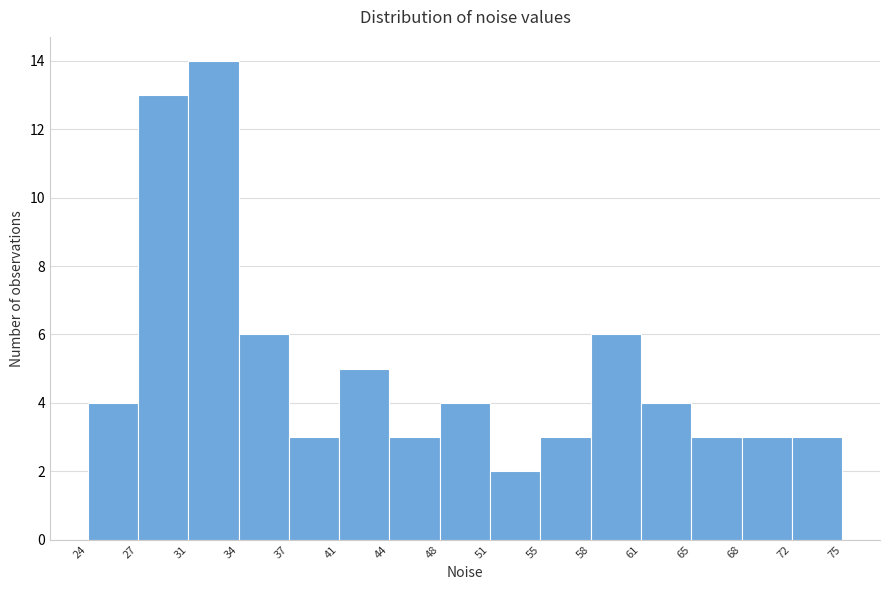

Which range on the x-axis has the tallest bar?

31 to 34